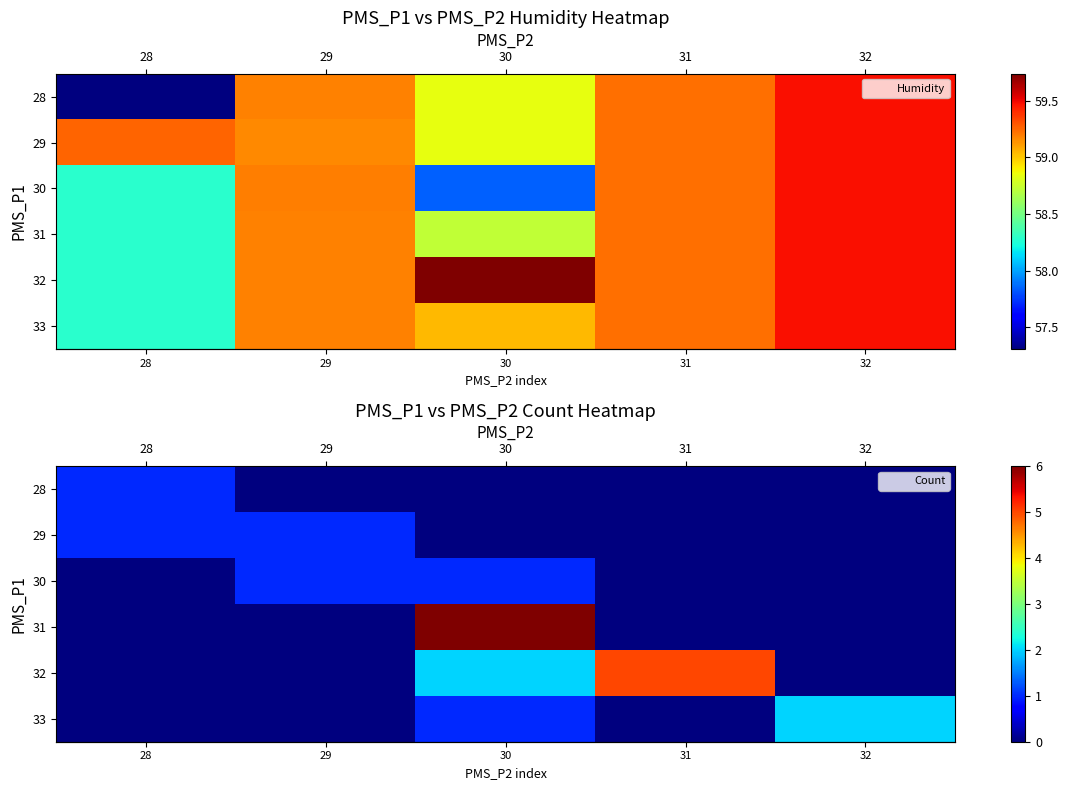

True or false: row_5 has a value of -1 at 31.

False